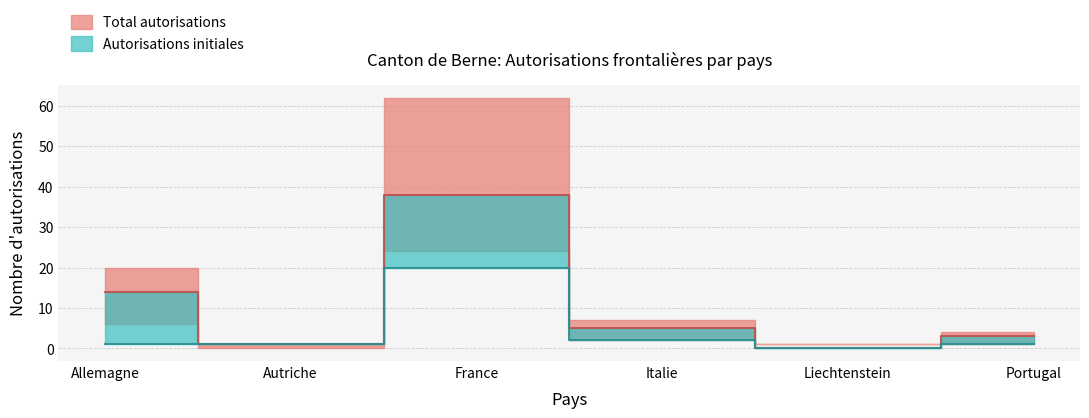

Which has a higher value, Portugal or Autriche?

Portugal